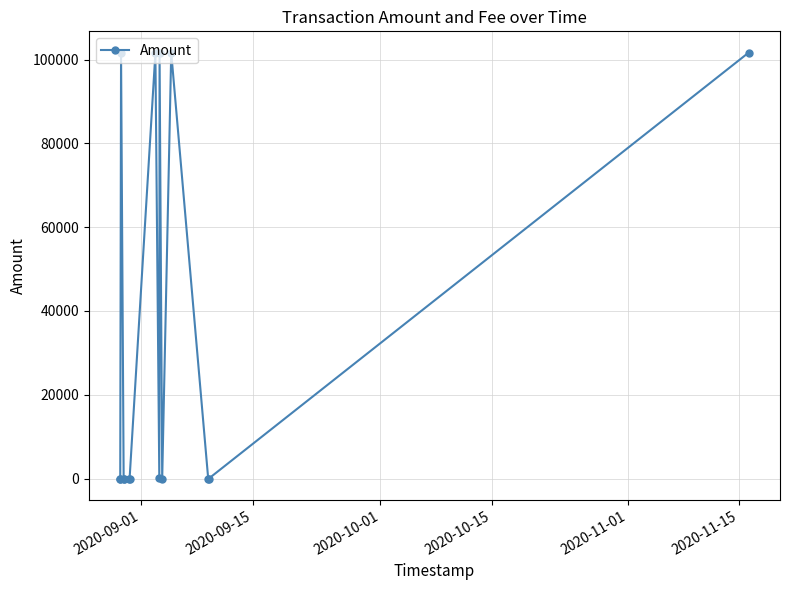

Does the chart display data point markers on the line(s)?

Yes